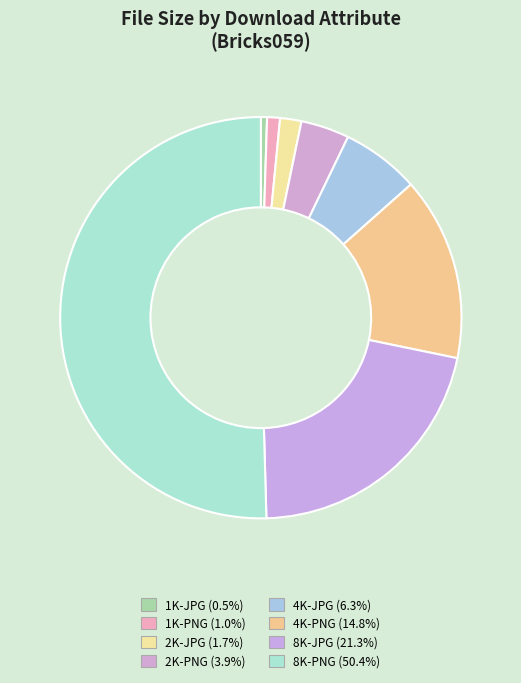

To the nearest percent, what percentage of the pie is 8K-PNG?

50%